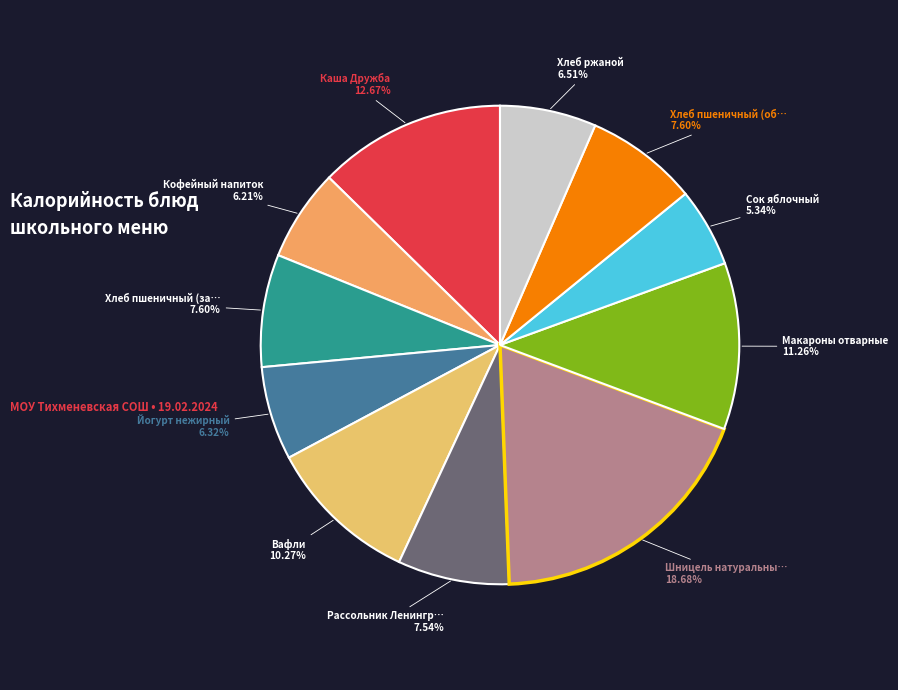

What is the smallest slice in the pie chart?

Сок яблочный